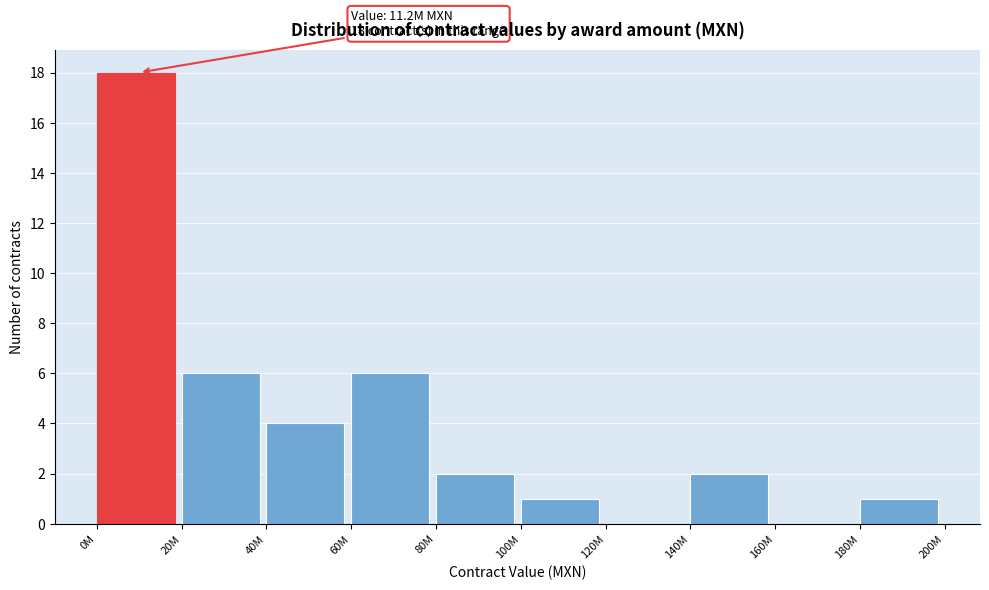

Reading left to right, what are all the values shown in this chart?

0M=18	20M=6	40M=4	60M=6	80M=2	100M=1	120M=0	140M=2	160M=0	180M=1